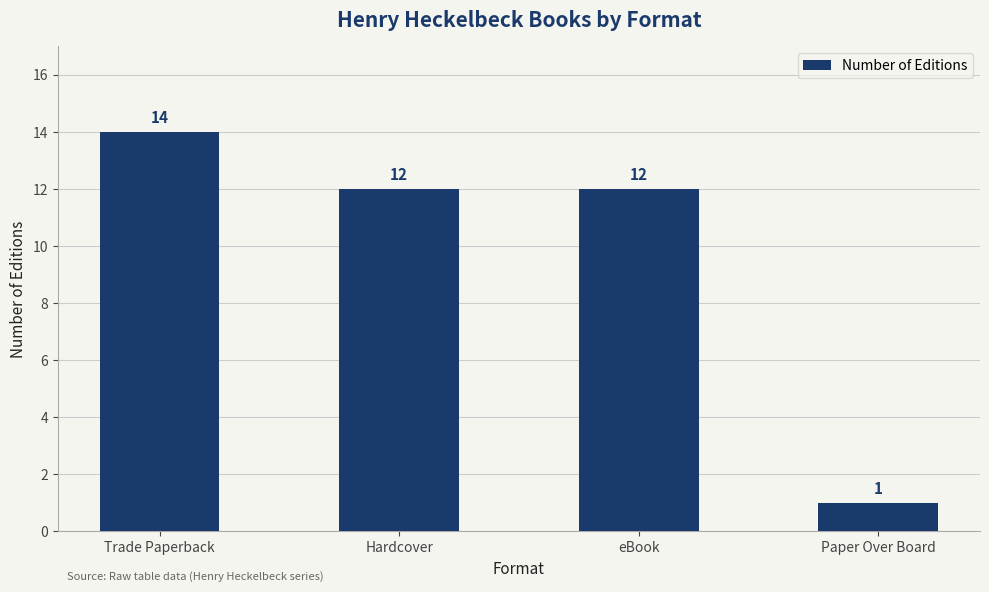

What is the difference between the values at Trade Paperback and Paper Over Board?

13